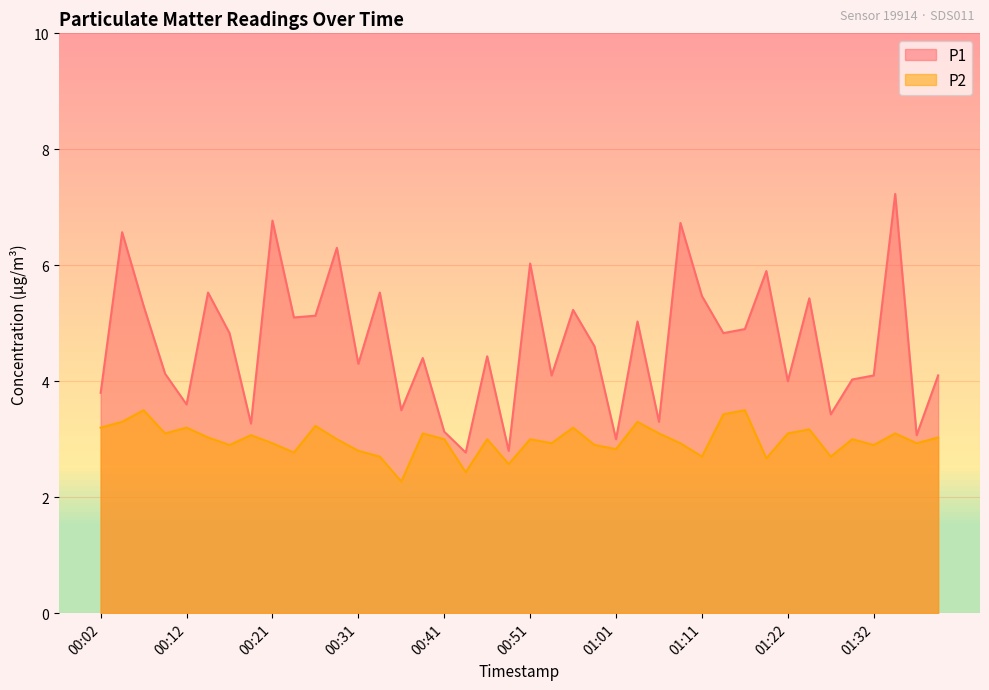

Reading left to right, list all the values displayed in this chart.

P1: 3.8	6.6	5.3	4.1	3.6	5.5	4.8	3.3	6.8	5.1	5.1	6.3	4.3	5.5	3.5	4.4	3.1	2.8	4.4	2.8	6.0	4.1	5.2	4.6	3.0	5.0	3.3	6.7	5.5	4.8	4.9	5.9	4.0	5.4	3.4	4.0	4.1	7.2	3.1	4.1
P2: 3.2	3.3	3.5	3.1	3.2	3.0	2.9	3.1	2.9	2.8	3.2	3.0	2.8	2.7	2.3	3.1	3.0	2.4	3.0	2.6	3.0	2.9	3.2	2.9	2.8	3.3	3.1	2.9	2.7	3.4	3.5	2.7	3.1	3.2	2.7	3.0	2.9	3.1	2.9	3.0